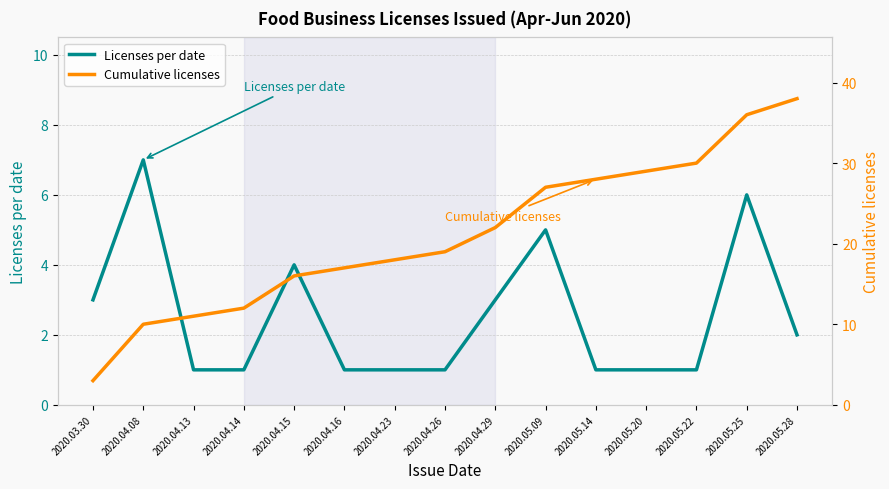

What is the difference between the highest and lowest values at 2020.04.29?

19